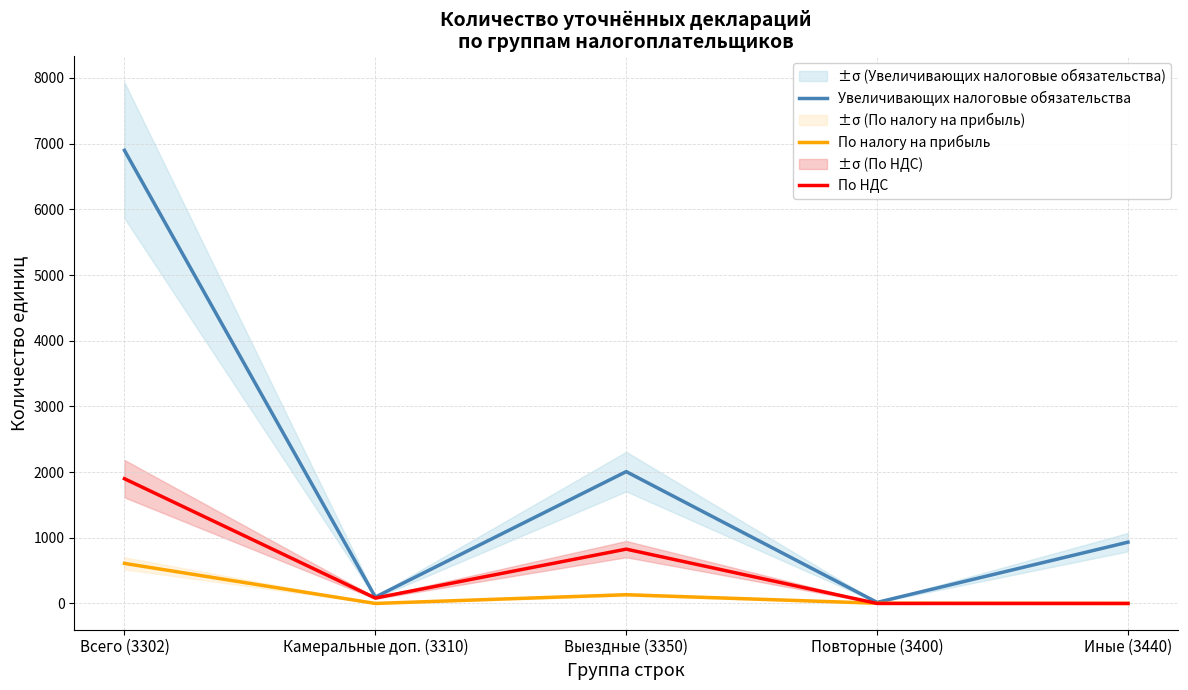

What is the total value across all series at Повторные (3400)?

19